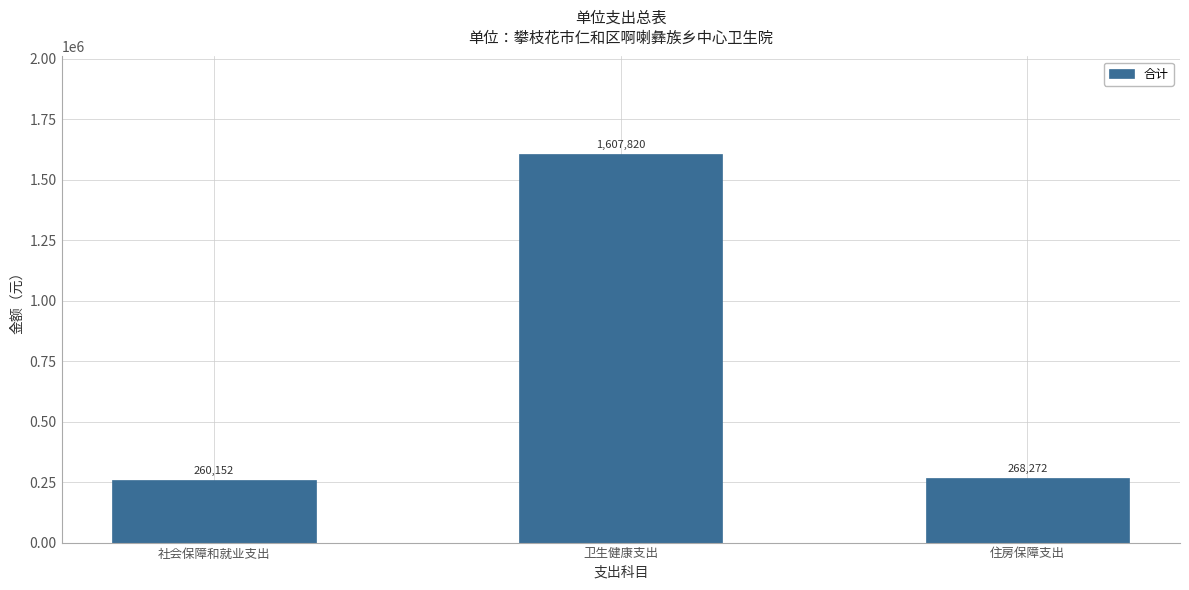

What is the difference between the maximum and minimum values?

1347668.0